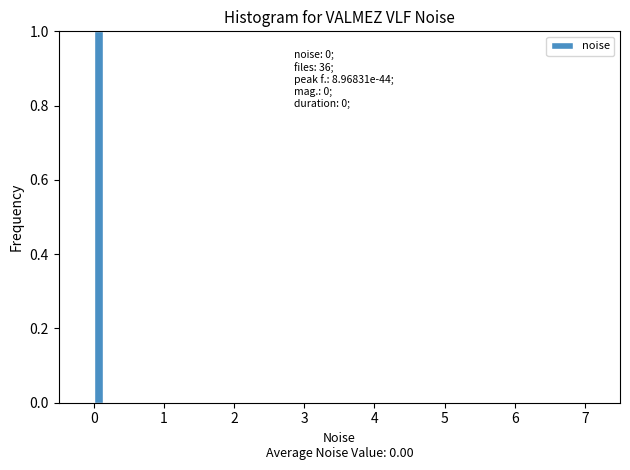

Read against the x-axis, roughly where is the centre of the tallest bar?

0.1